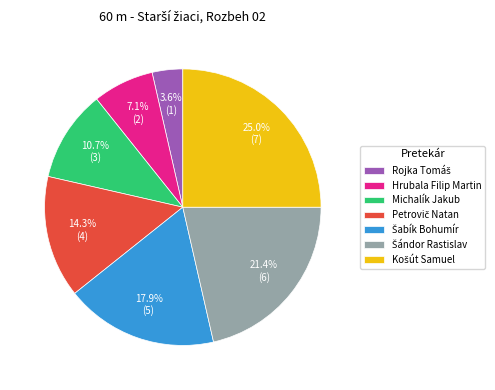

Does any single category account for the majority?

No